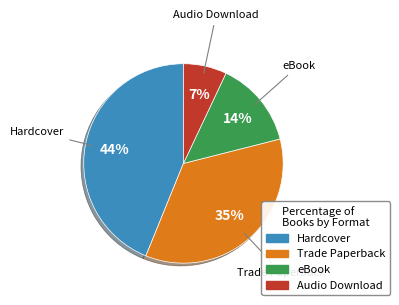

How many segments does this pie chart have?

4